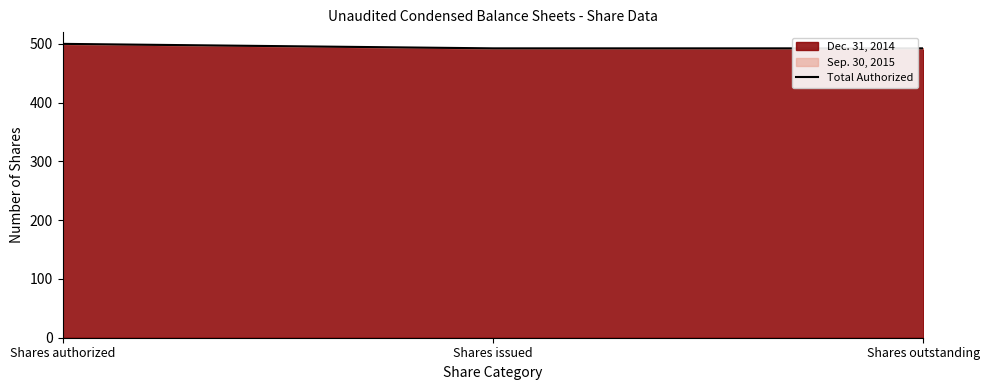

True or false: the data shows 719.9 at Shares issued.

False